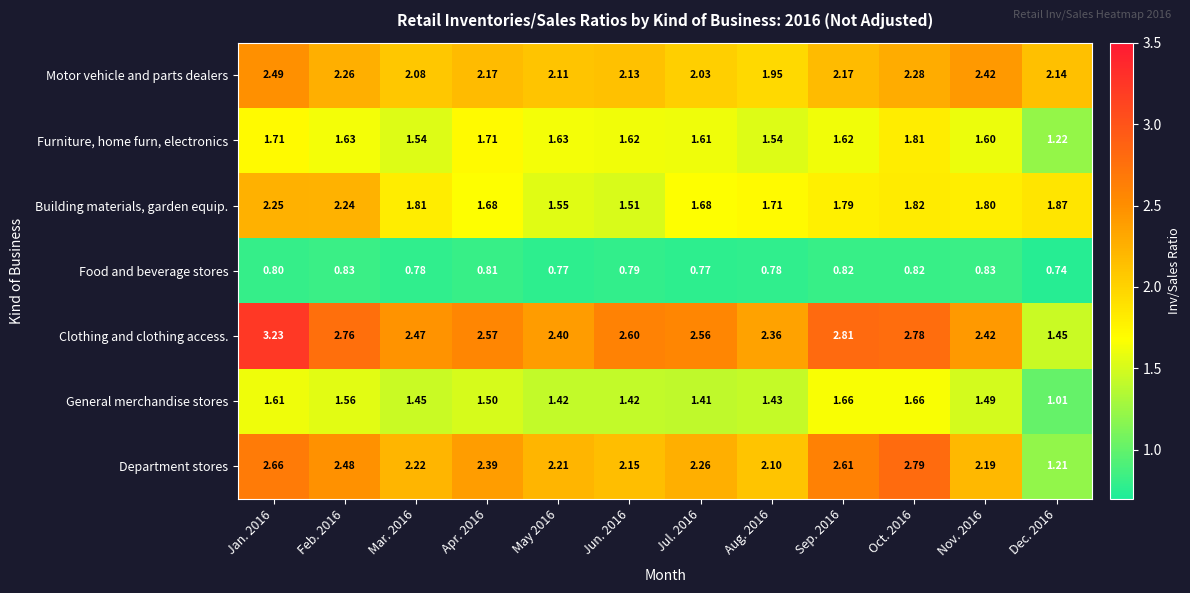

Which series changed the most between Aug. 2016 and Nov. 2016?

Motor vehicle and parts dealers